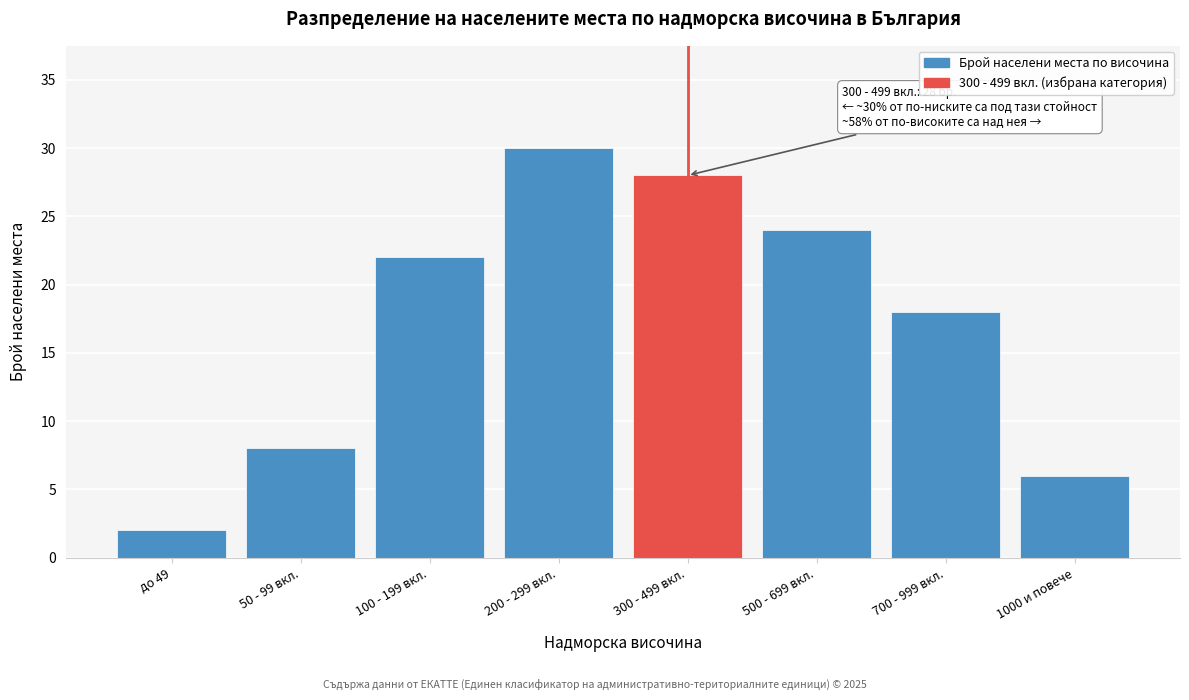

Reading left to right, list all the values displayed in this chart.

до 49=2	50 - 99 вкл.=8	100 - 199 вкл.=22	200 - 299 вкл.=30	300 - 499 вкл.=28	500 - 699 вкл.=24	700 - 999 вкл.=18	1000 и повече=6